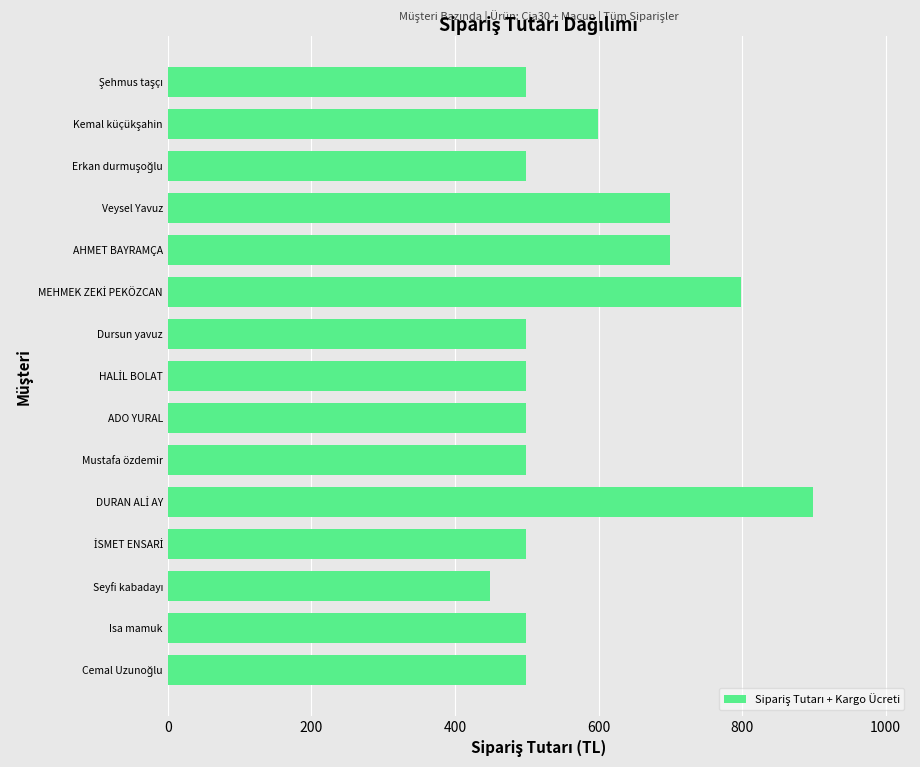

Approximately how many times larger is the value at Isa mamuk compared to Veysel Yavuz?

0.7